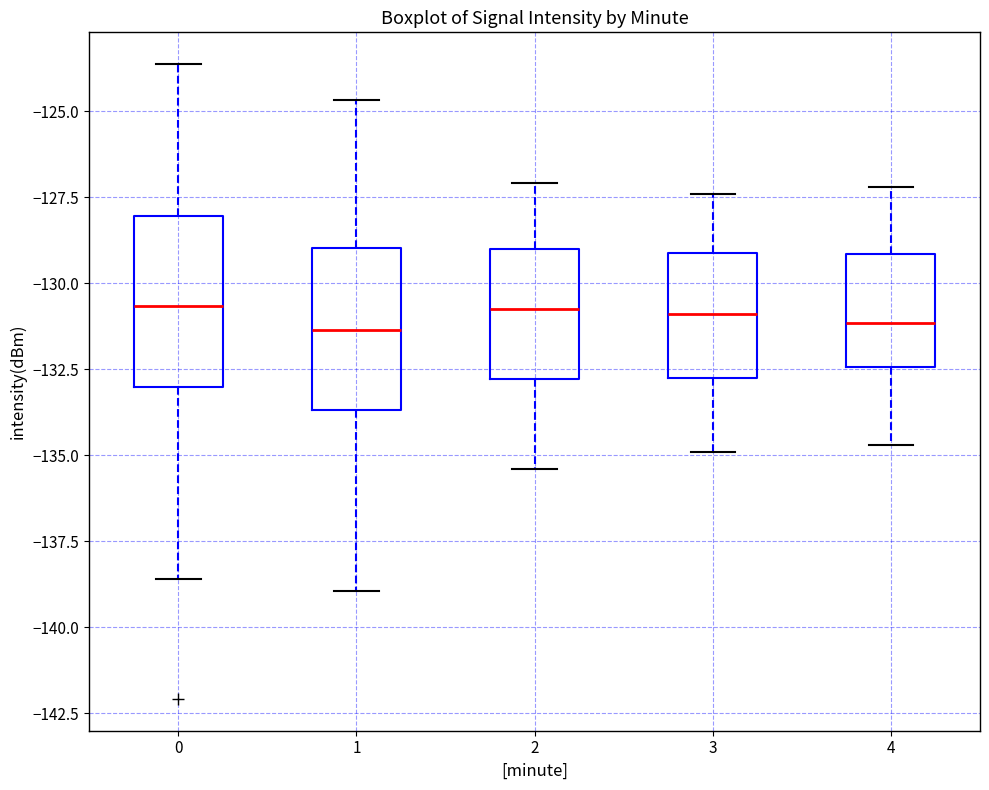

Reading left to right, transcribe this box plot: for each box, give where its median line is, the range the box spans, and where its two whiskers end, as read against the y-axis. The values are not printed on the chart, so give them approximately, as read against the axis.

0: median -130.5, box -133.0 to -128.0, whiskers -138.5 to -123.5
1: median -131.5, box -133.5 to -129.0, whiskers -139.0 to -124.5
2: median -130.5, box -133.0 to -129.0, whiskers -135.5 to -127.0
3: median -131.0, box -132.5 to -129.0, whiskers -135.0 to -127.5
4: median -131.0, box -132.5 to -129.0, whiskers -134.5 to -127.0